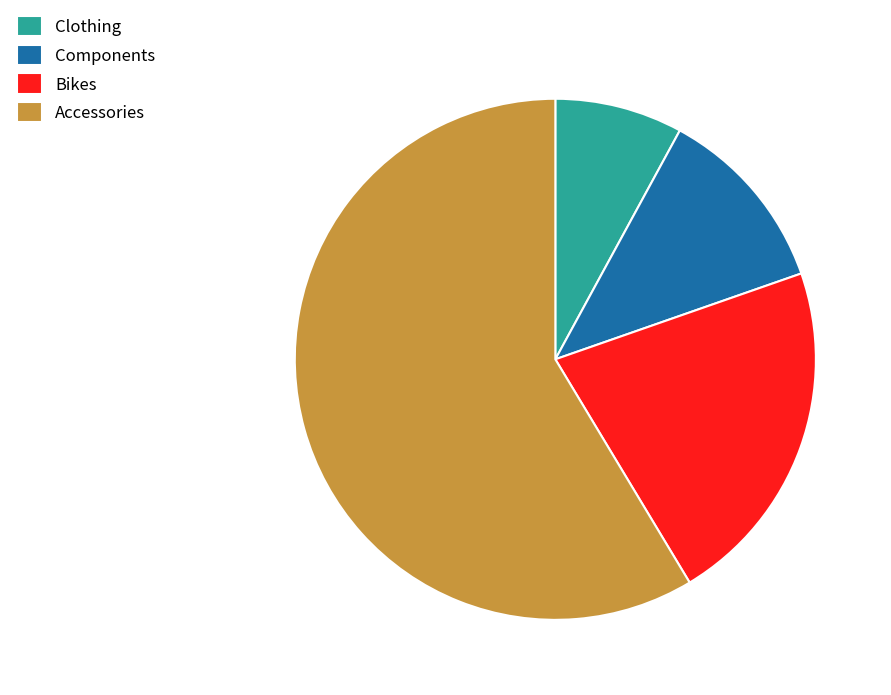

Is the sum of Clothing and Components greater than half?

No